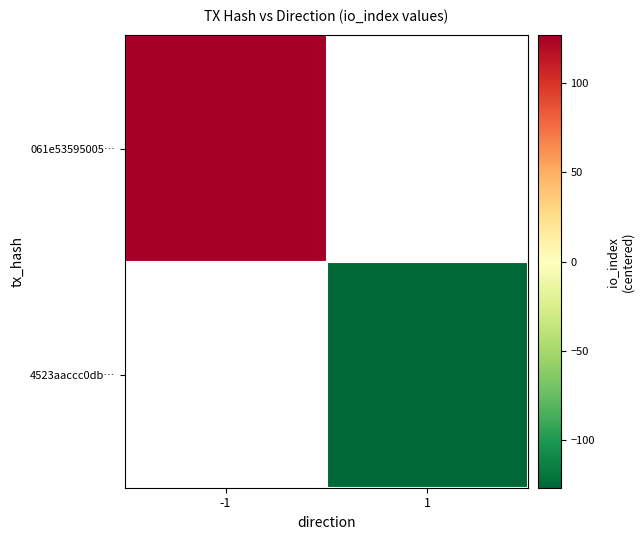

Rank the categories by 4523aaccc0db… value from lowest to highest.

-1, 1